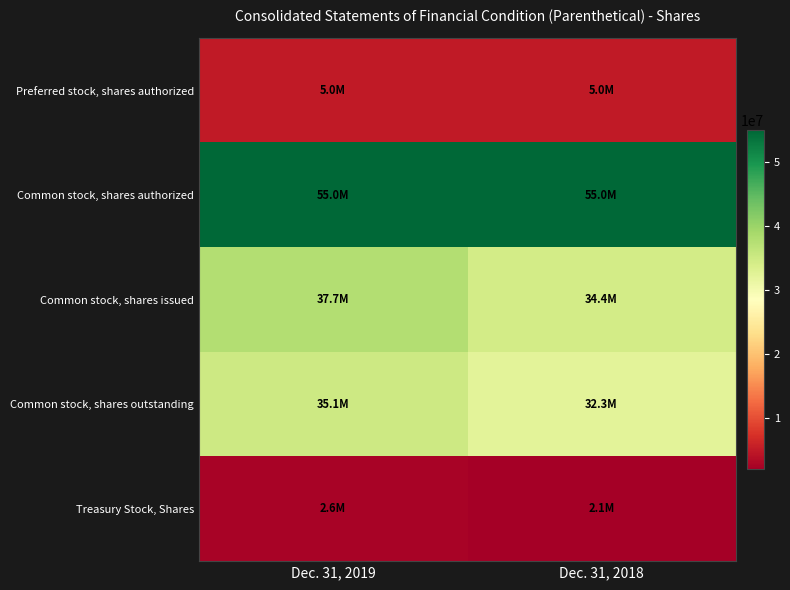

Reading right to left, extract all data points from this chart.

Preferred stock, shares authorized: Dec. 31, 2018=5000000	Dec. 31, 2019=5000000
Common stock, shares authorized: Dec. 31, 2018=55000000	Dec. 31, 2019=55000000
Common stock, shares issued: Dec. 31, 2018=34392464	Dec. 31, 2019=37676006
Common stock, shares outstanding: Dec. 31, 2018=32328542	Dec. 31, 2019=35072066
Treasury Stock, Shares: Dec. 31, 2018=2063922	Dec. 31, 2019=2603940